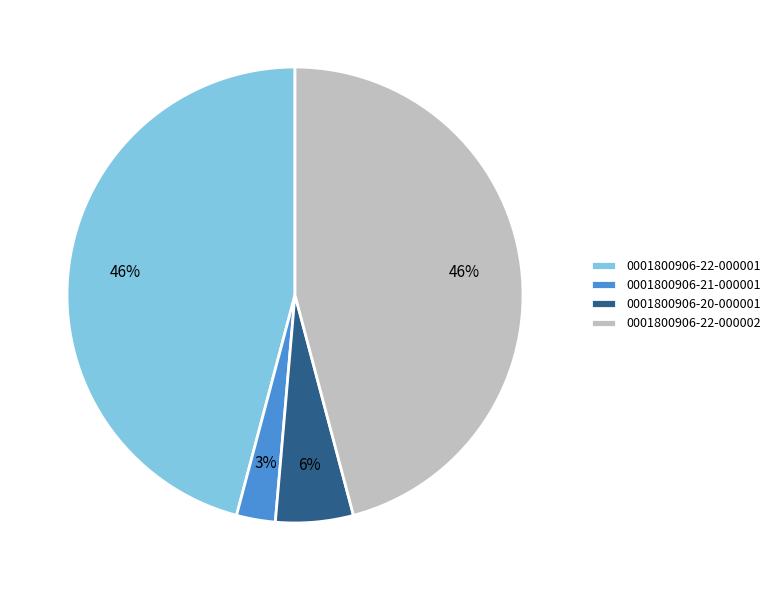

Which slice is the smallest?

0001800906-21-000001